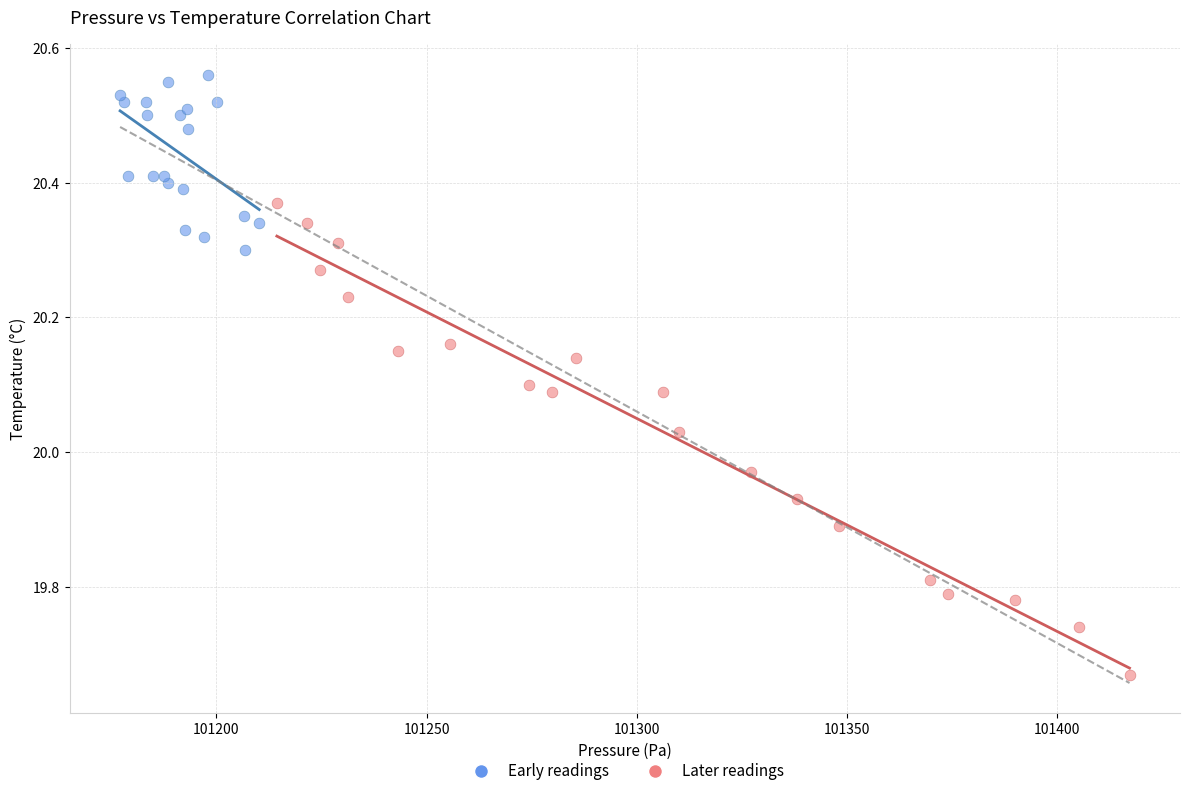

Which series contains the highest Y value?

Early readings